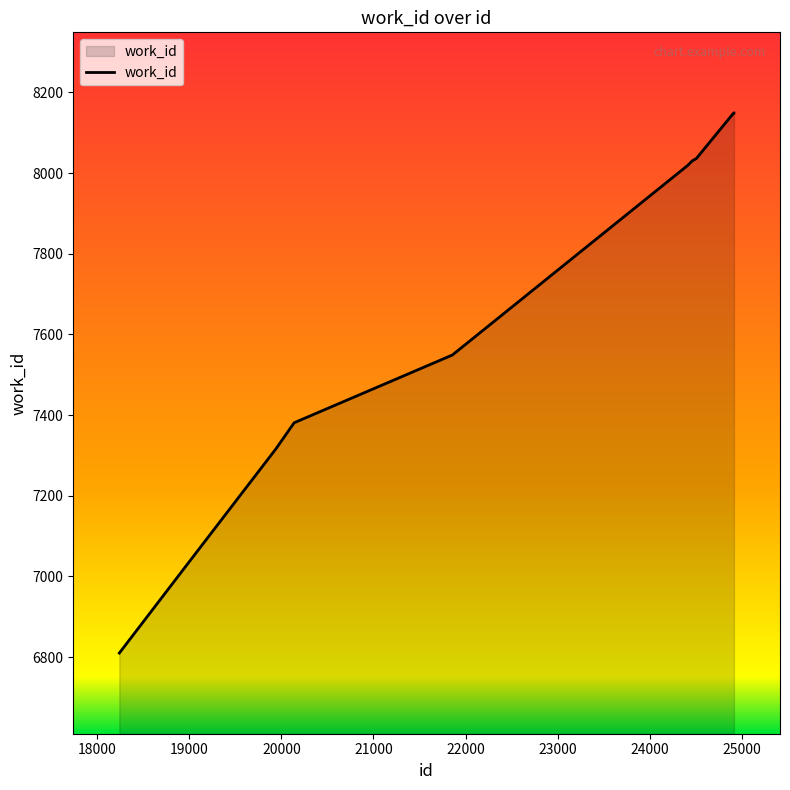

What is the minimum value shown in the chart?

6810